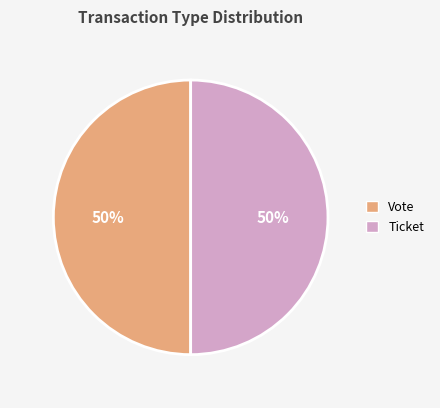

To the nearest percent, what portion does Ticket represent?

50%